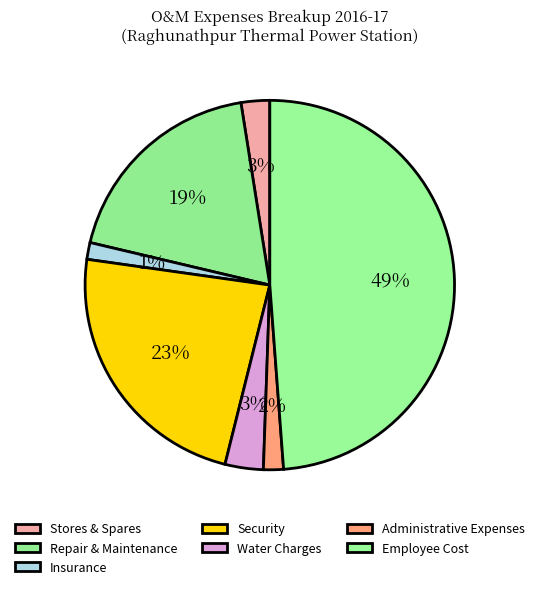

How many slices are in this pie chart?

7